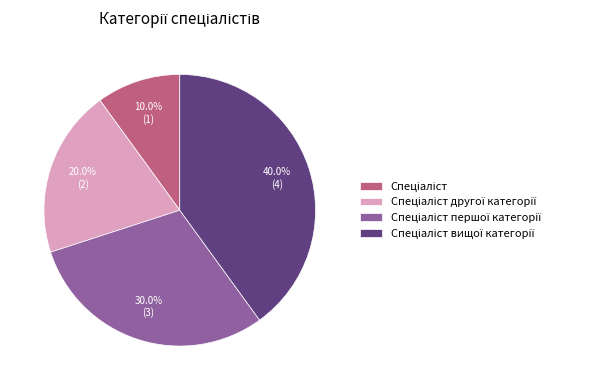

Does any single category account for the majority?

No